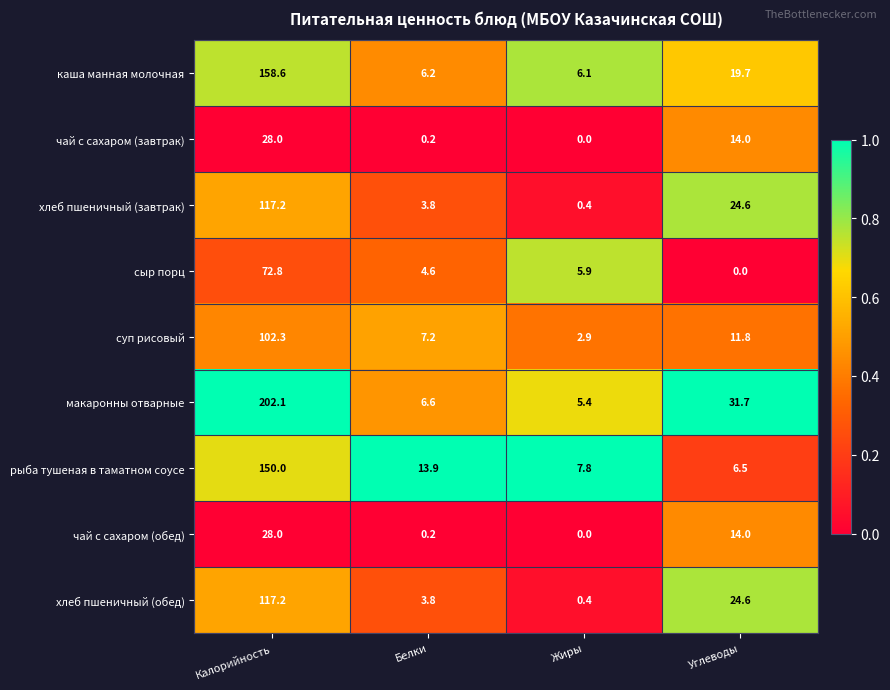

Which series changed the most between Жиры and Углеводы?

макаронны отварные